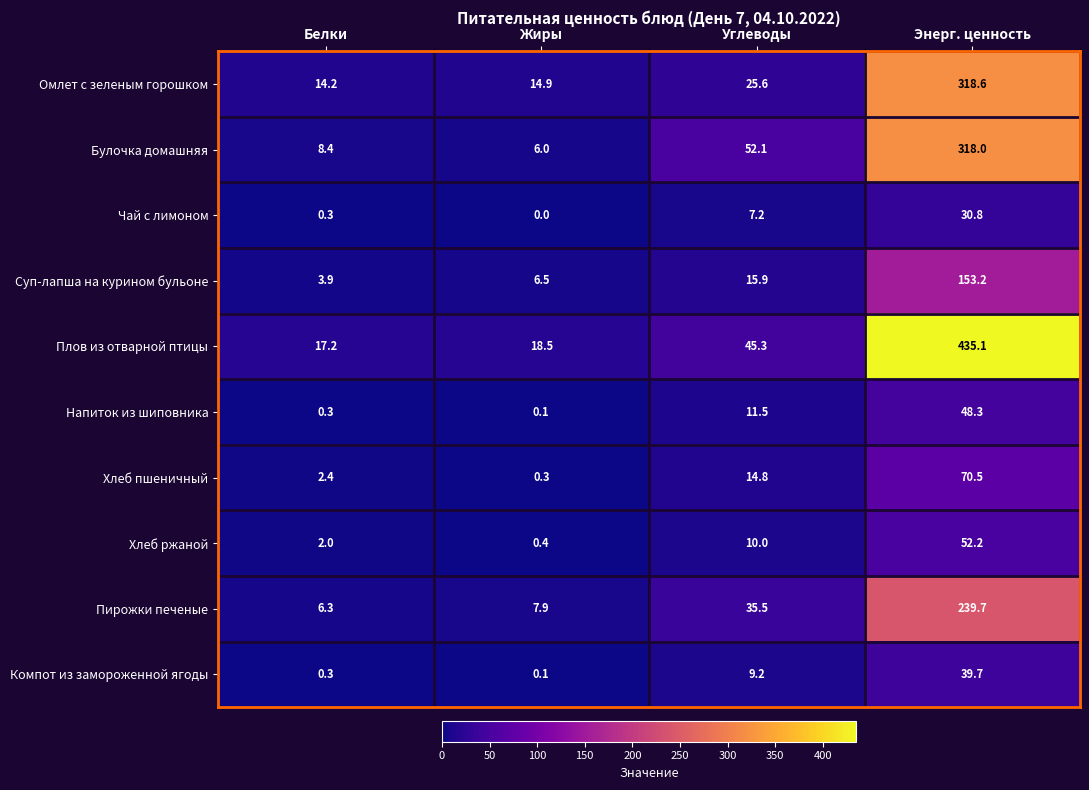

At Углеводы, list the series in order from smallest to largest.

Чай с лимоном, Компот из замороженной ягоды, Хлеб ржаной, Напиток из шиповника, Хлеб пшеничный, Суп-лапша на курином бульоне, Омлет с зеленым горошком, Пирожки печеные, Плов из отварной птицы, Булочка домашняя